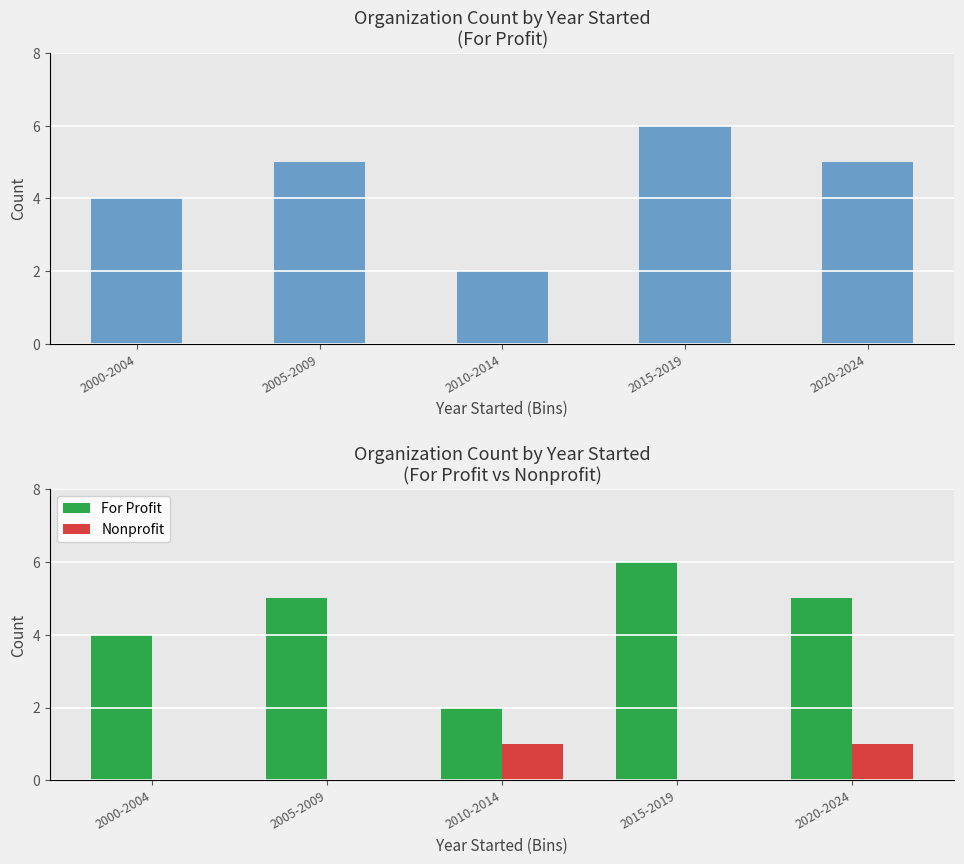

What is the sum of the Nonprofit values at 2010-2014 and 2000-2004?

1